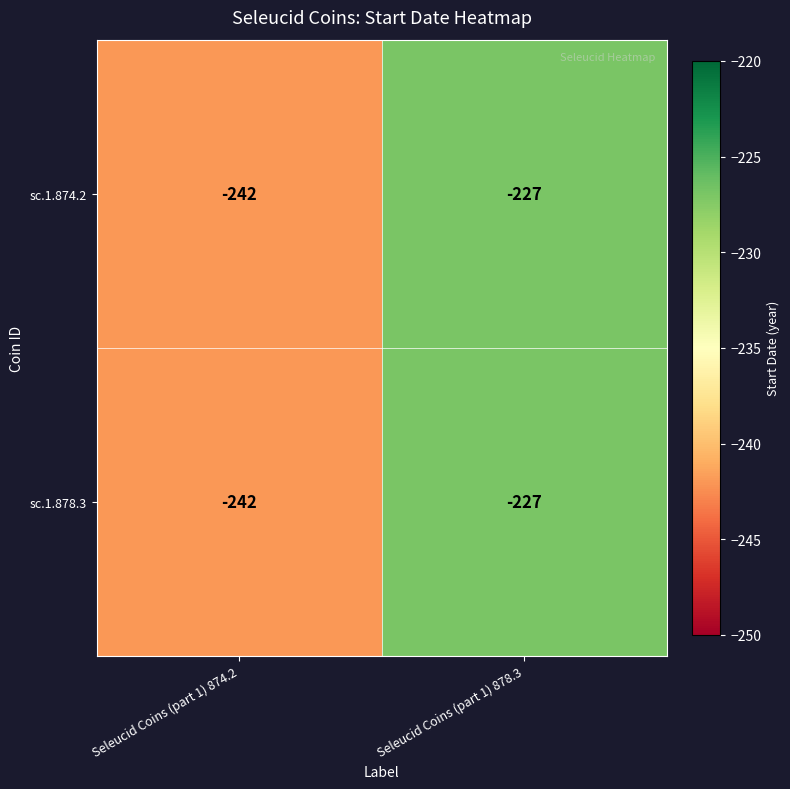

At which category is the sum across all series the highest?

Seleucid Coins (part 1) 878.3